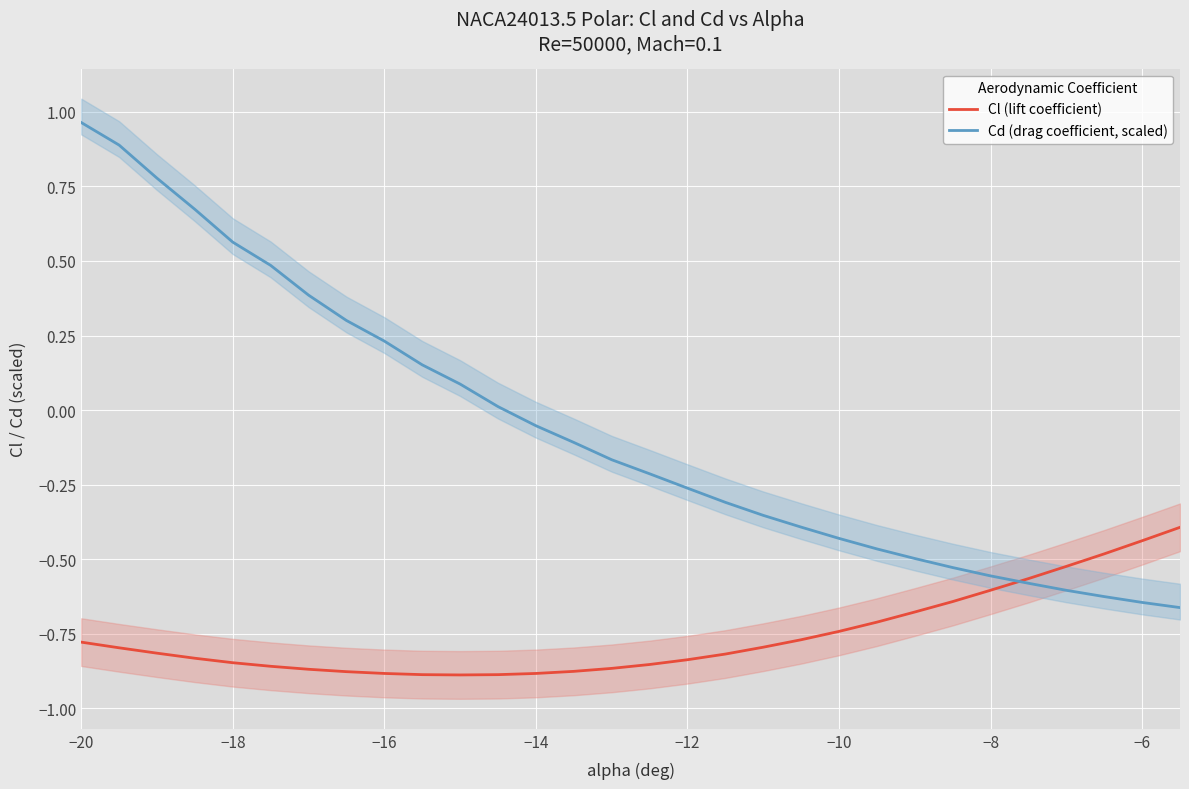

At which label does Cd (drag coefficient, scaled) reach its peak?

−20